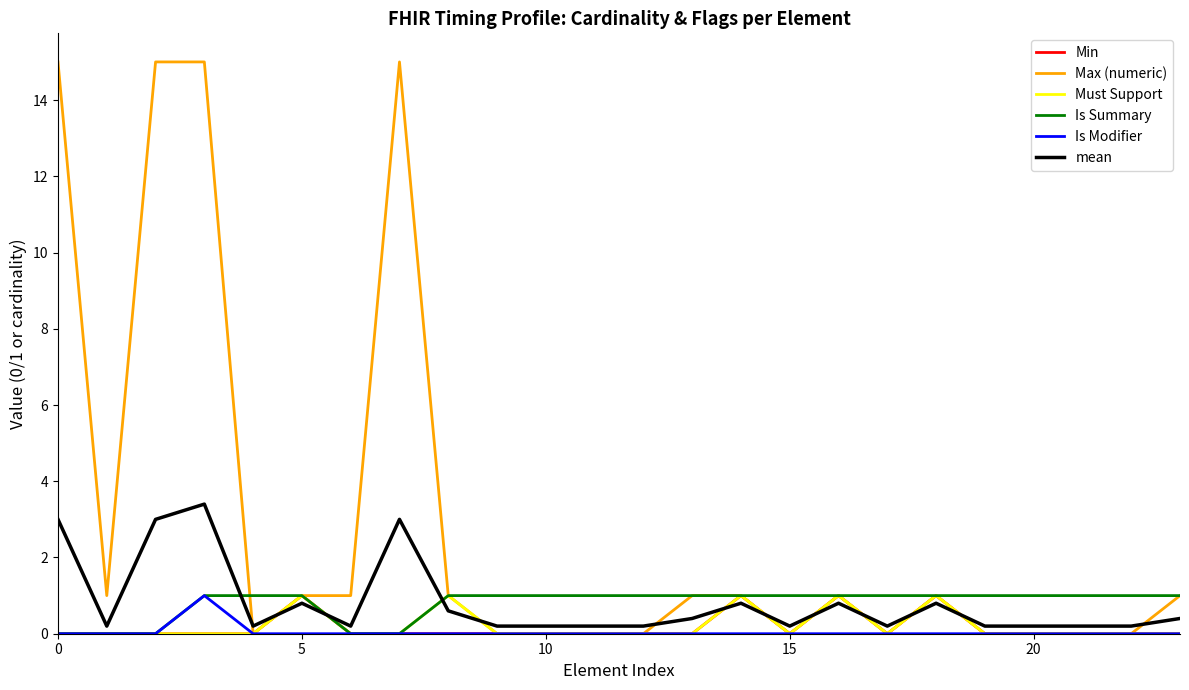

Reading left to right, list all the values displayed in this chart.

Min: 0.0	0.0	0.0	0.0	0.0	1.0	0.0	0.0	0.0	0.0	0.0	0.0	0.0	0.0	1.0	0.0	1.0	0.0	1.0	0.0	0.0	0.0	0.0	0.0
Max (numeric): 15.0	1.0	15.0	15.0	0.0	1.0	1.0	15.0	1.0	0.0	0.0	0.0	0.0	1.0	1.0	0.0	1.0	0.0	1.0	0.0	0.0	0.0	0.0	1.0
Must Support: 0.0	0.0	0.0	0.0	0.0	1.0	0.0	0.0	1.0	0.0	0.0	0.0	0.0	0.0	1.0	0.0	1.0	0.0	1.0	0.0	0.0	0.0	0.0	0.0
Is Summary: 0.0	0.0	0.0	1.0	1.0	1.0	0.0	0.0	1.0	1.0	1.0	1.0	1.0	1.0	1.0	1.0	1.0	1.0	1.0	1.0	1.0	1.0	1.0	1.0
Is Modifier: 0.0	0.0	0.0	1.0	0.0	0.0	0.0	0.0	0.0	0.0	0.0	0.0	0.0	0.0	0.0	0.0	0.0	0.0	0.0	0.0	0.0	0.0	0.0	0.0
mean: 3.0	0.2	3.0	3.4	0.2	0.8	0.2	3.0	0.6	0.2	0.2	0.2	0.2	0.4	0.8	0.2	0.8	0.2	0.8	0.2	0.2	0.2	0.2	0.4